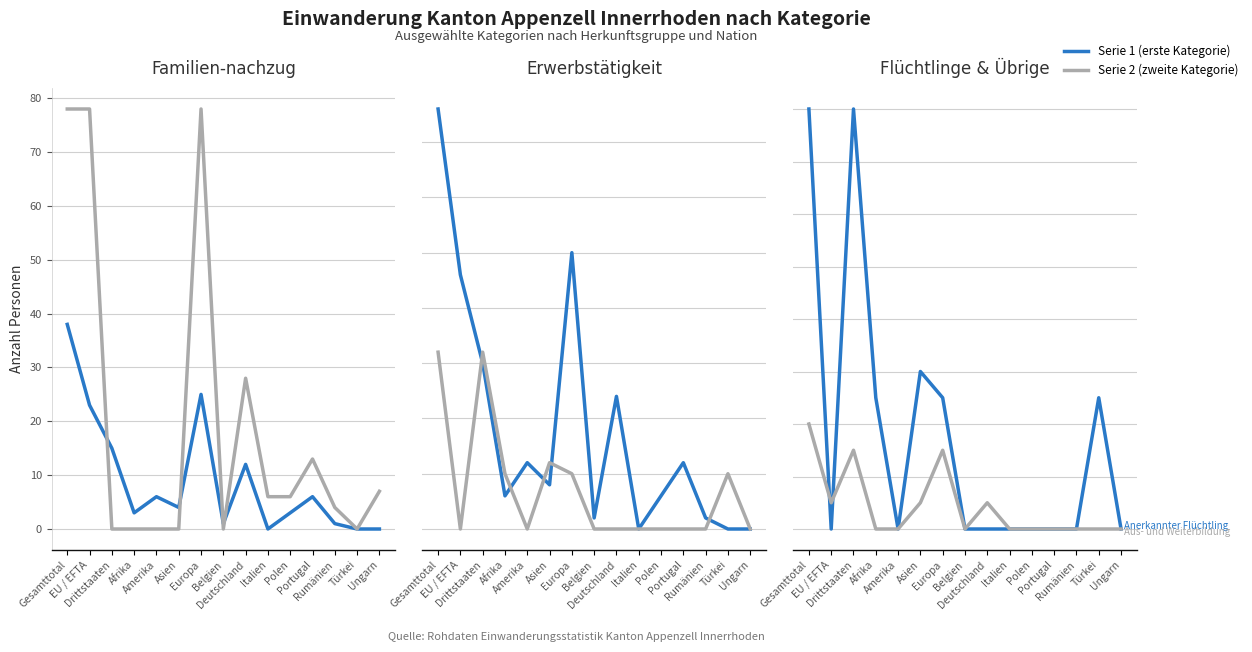

What is the label of the 13th point from the left?

Rumänien